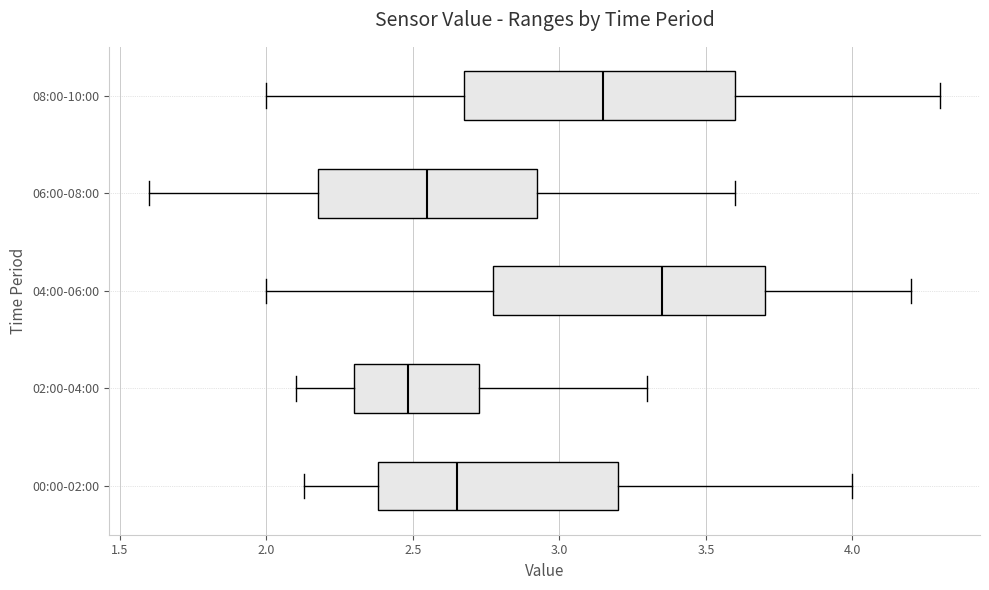

Where does the median line of the box for 00:00-02:00 sit on the x-axis? The values are not printed on the chart, so give them approximately, as read against the axis.

2.65